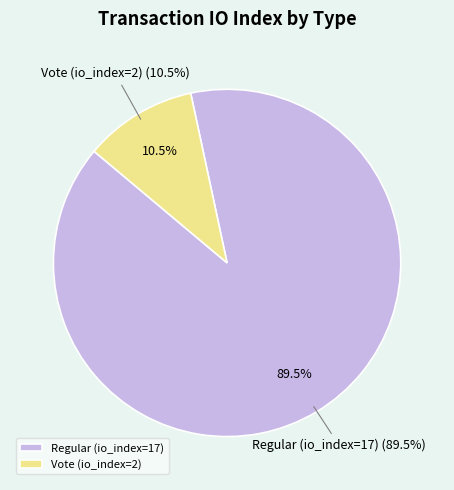

Count the number of slices in the pie.

2